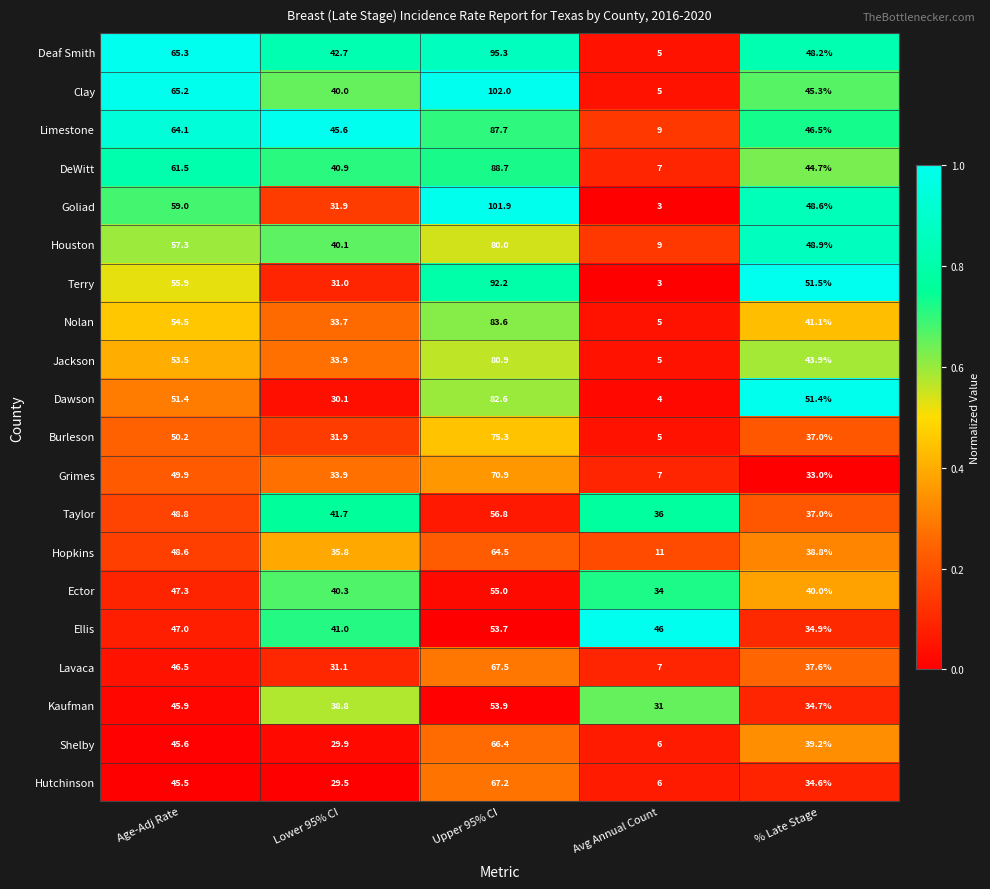

How many series are shown in this chart?

20